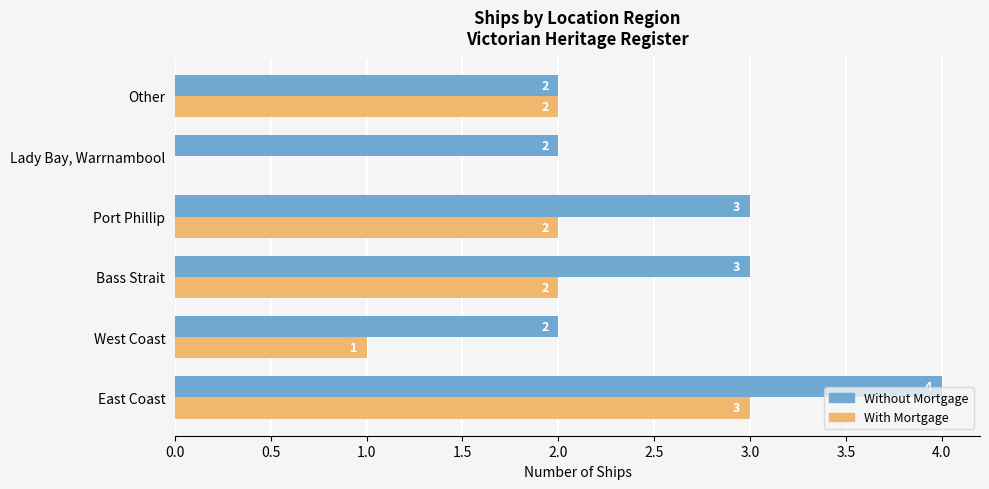

Which series has the largest range (max minus min)?

With Mortgage